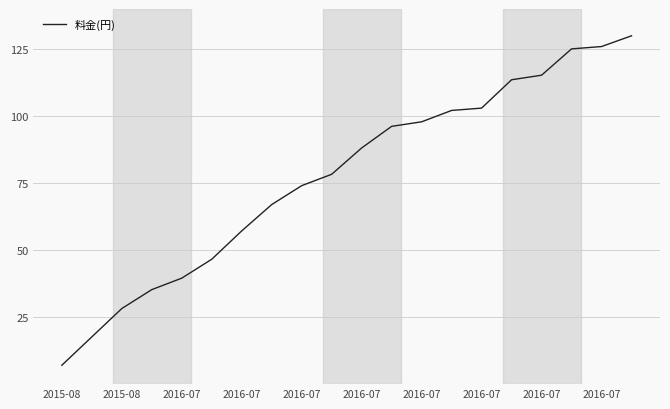

What is the difference between the maximum and minimum values?

122.9